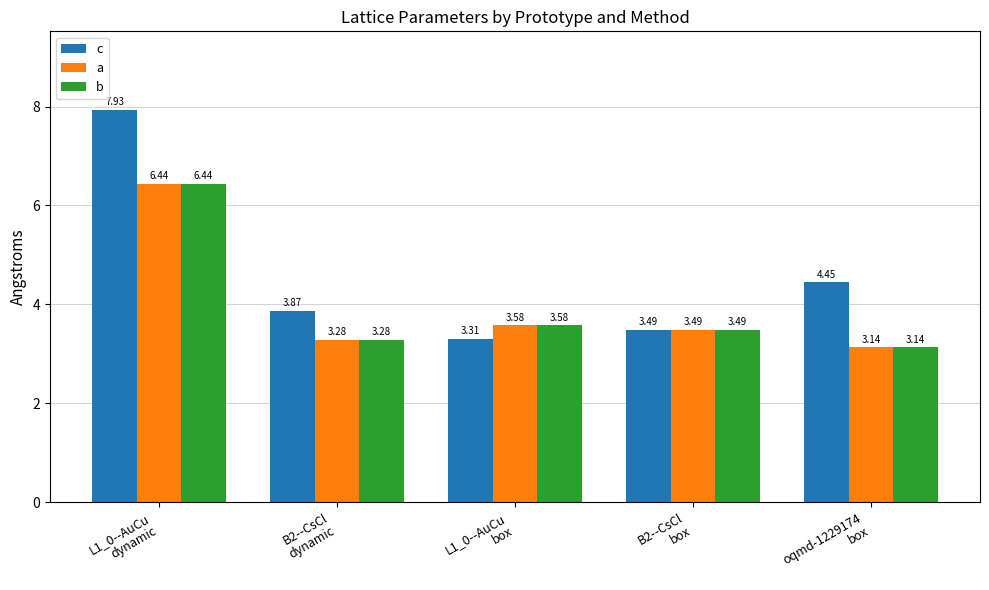

What is the difference between the maximum and minimum values in the c series?

4.6